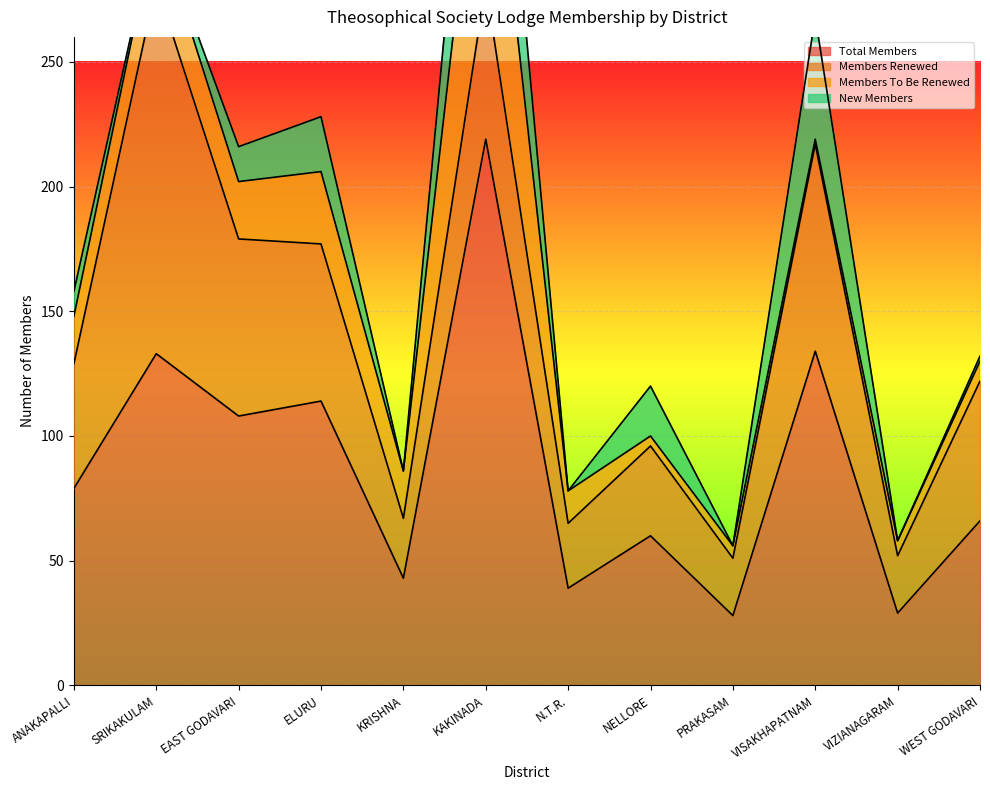

What is the sum of the Total Members values at ANAKAPALLI and WEST GODAVARI?

145